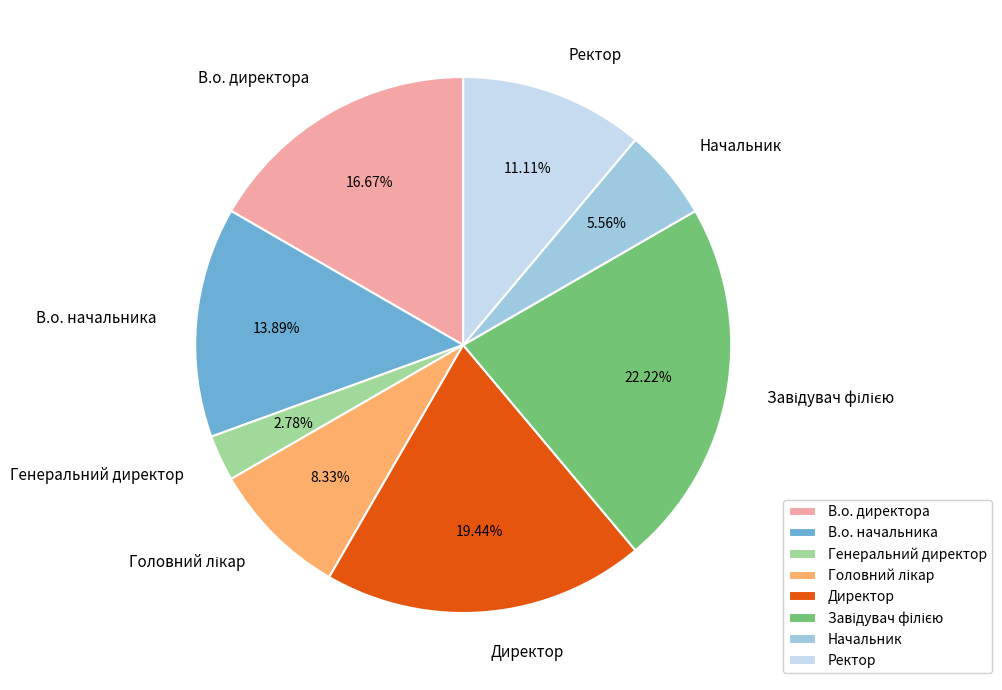

True or false: В.о. начальника accounts for 14% of the total.

True